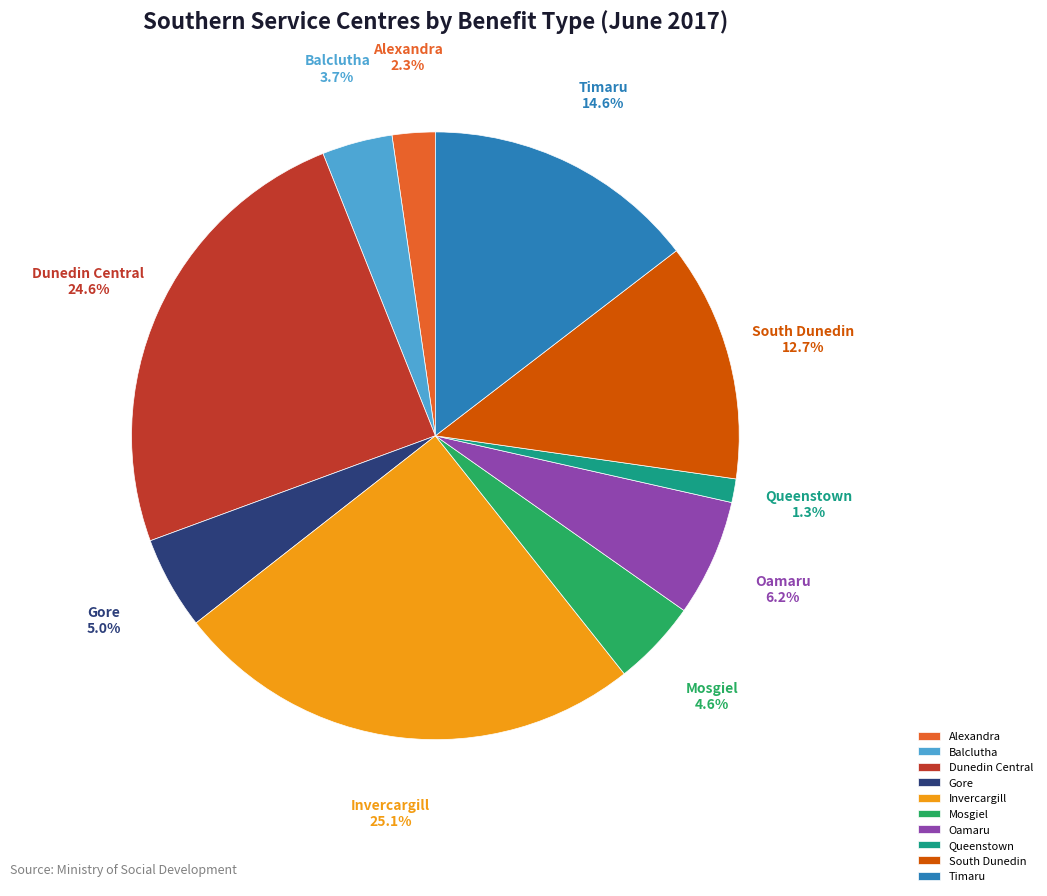

To the nearest percent, what is the difference between the Balclutha and Dunedin Central slice percentages?

21%